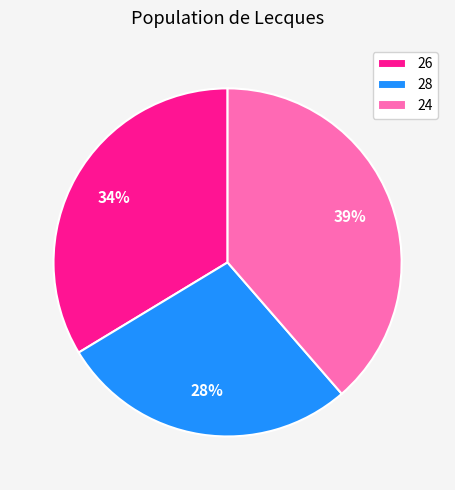

How many slices are in this pie chart?

3